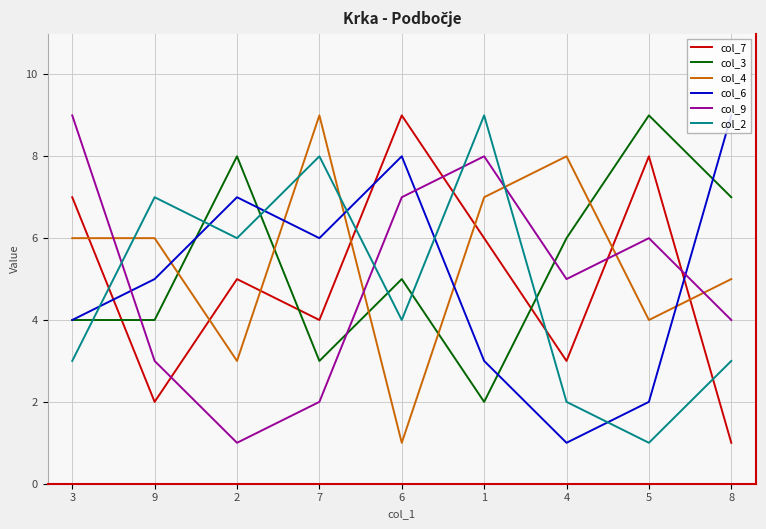

What value does the col_4 series have at 1?

7